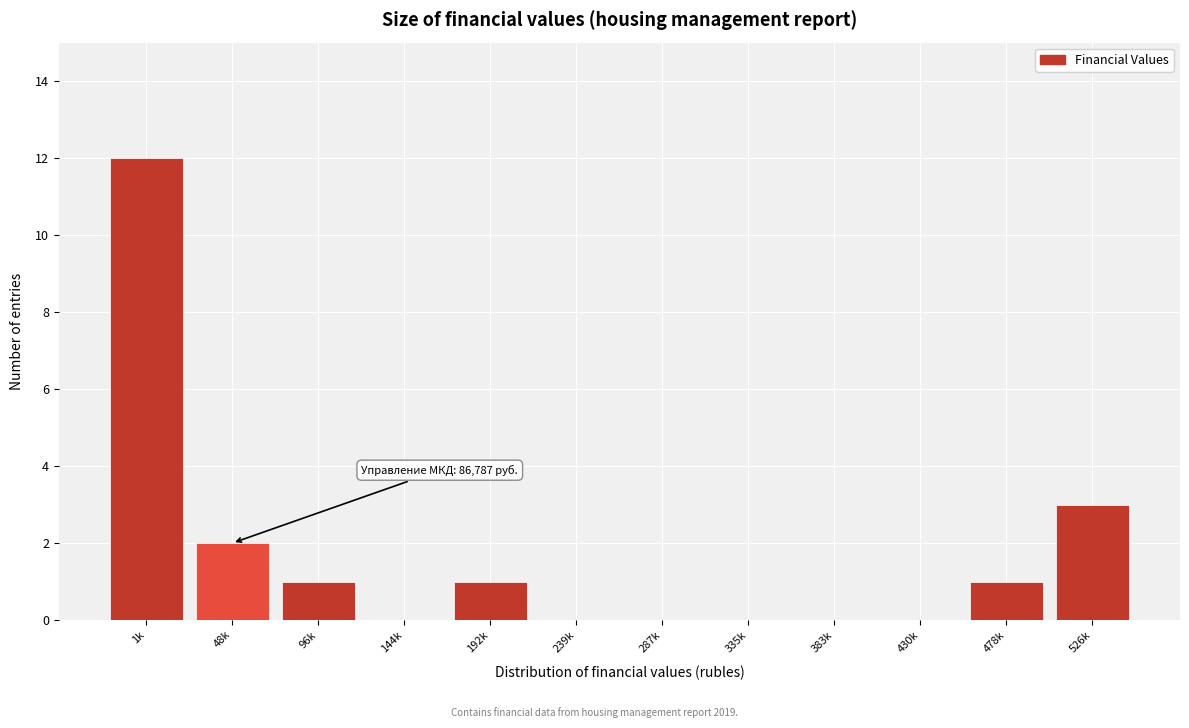

Reading left to right, list all the values displayed in this chart.

1k=12	48k=2	96k=1	144k=0	192k=1	239k=0	287k=0	335k=0	383k=0	430k=0	478k=1	526k=3